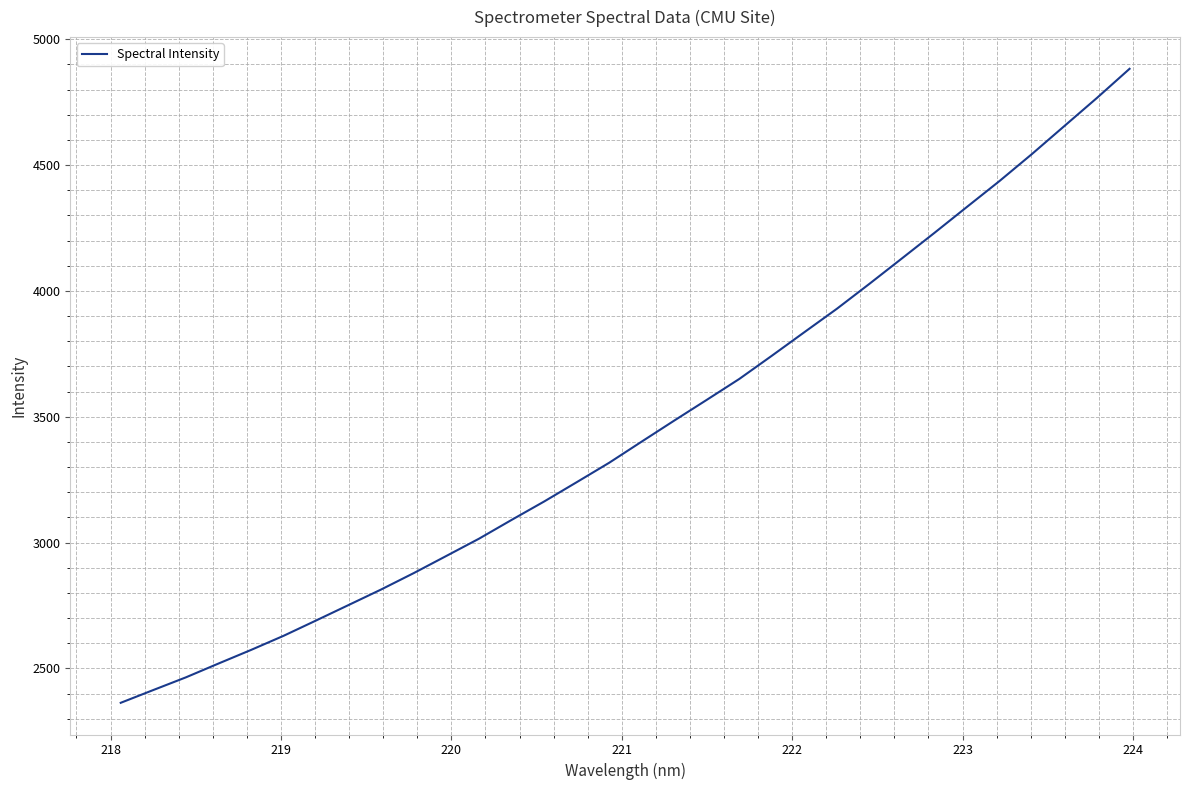

What is the difference between the maximum and minimum values?

2519.1